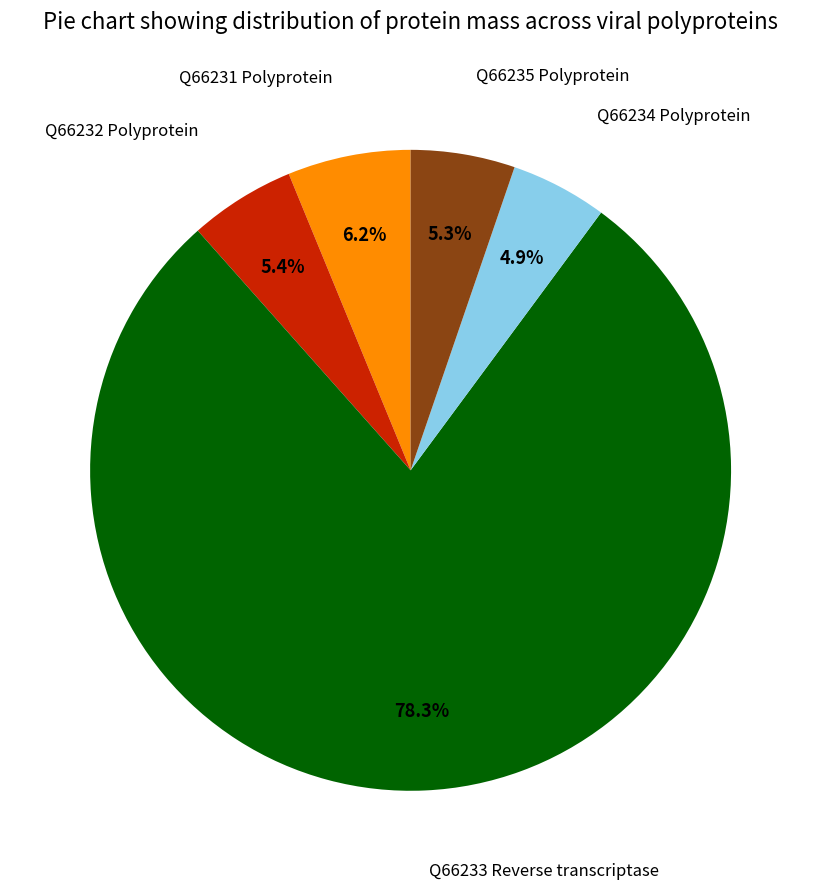

Is there a majority slice in this chart?

Yes